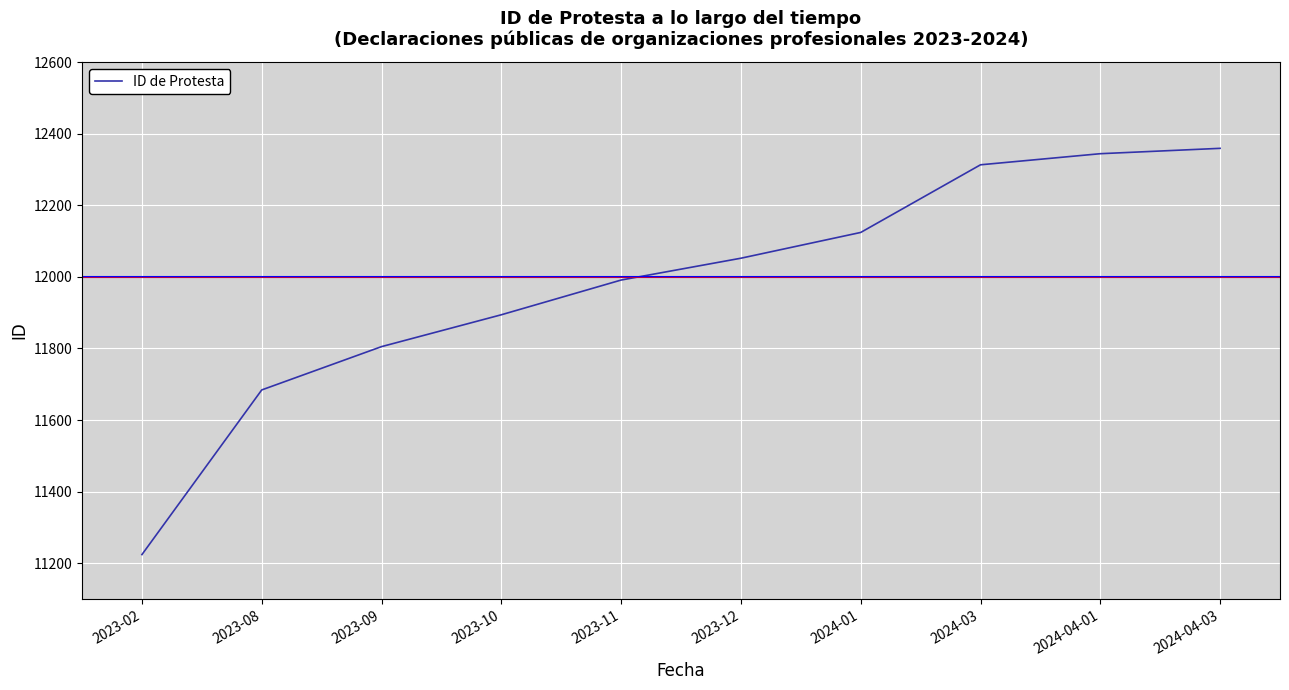

What is the average value?

11979